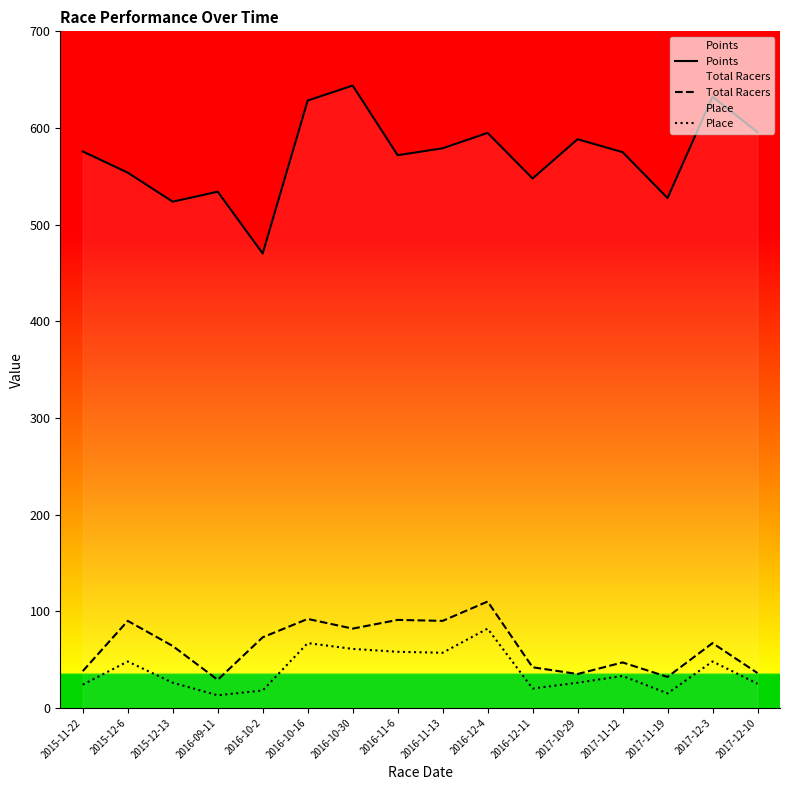

Reading left to right, what are all the values shown in this chart?

Points: 2015-11-22=575.7	2015-12-6=553.8	2015-12-13=523.7	2016-09-11=534.0	2016-10-2=470.1	2016-10-16=628.4	2016-10-30=643.9	2016-11-6=571.9	2016-11-13=579.0	2016-12-4=594.9	2016-12-11=547.8	2017-10-29=588.3	2017-11-12=575.0	2017-11-19=527.5	2017-12-3=632.3	2017-12-10=595.7
Total Racers: 2015-11-22=38.0	2015-12-6=90.0	2015-12-13=64.0	2016-09-11=29.0	2016-10-2=73.0	2016-10-16=92.0	2016-10-30=82.0	2016-11-6=91.0	2016-11-13=90.0	2016-12-4=110.0	2016-12-11=42.0	2017-10-29=35.0	2017-11-12=47.0	2017-11-19=32.0	2017-12-3=67.0	2017-12-10=36.0
Place: 2015-11-22=24.0	2015-12-6=48.0	2015-12-13=26.0	2016-09-11=13.0	2016-10-2=18.0	2016-10-16=67.0	2016-10-30=61.0	2016-11-6=58.0	2016-11-13=57.0	2016-12-4=82.0	2016-12-11=20.0	2017-10-29=26.0	2017-11-12=33.0	2017-11-19=15.0	2017-12-3=48.0	2017-12-10=25.0